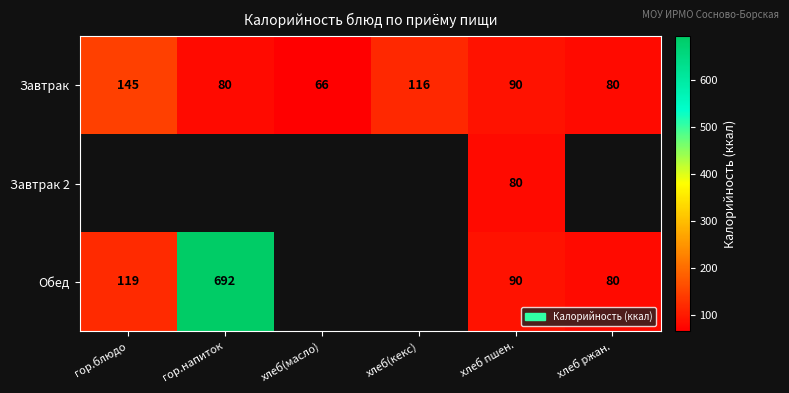

What is the sum of all Завтрак values?

577